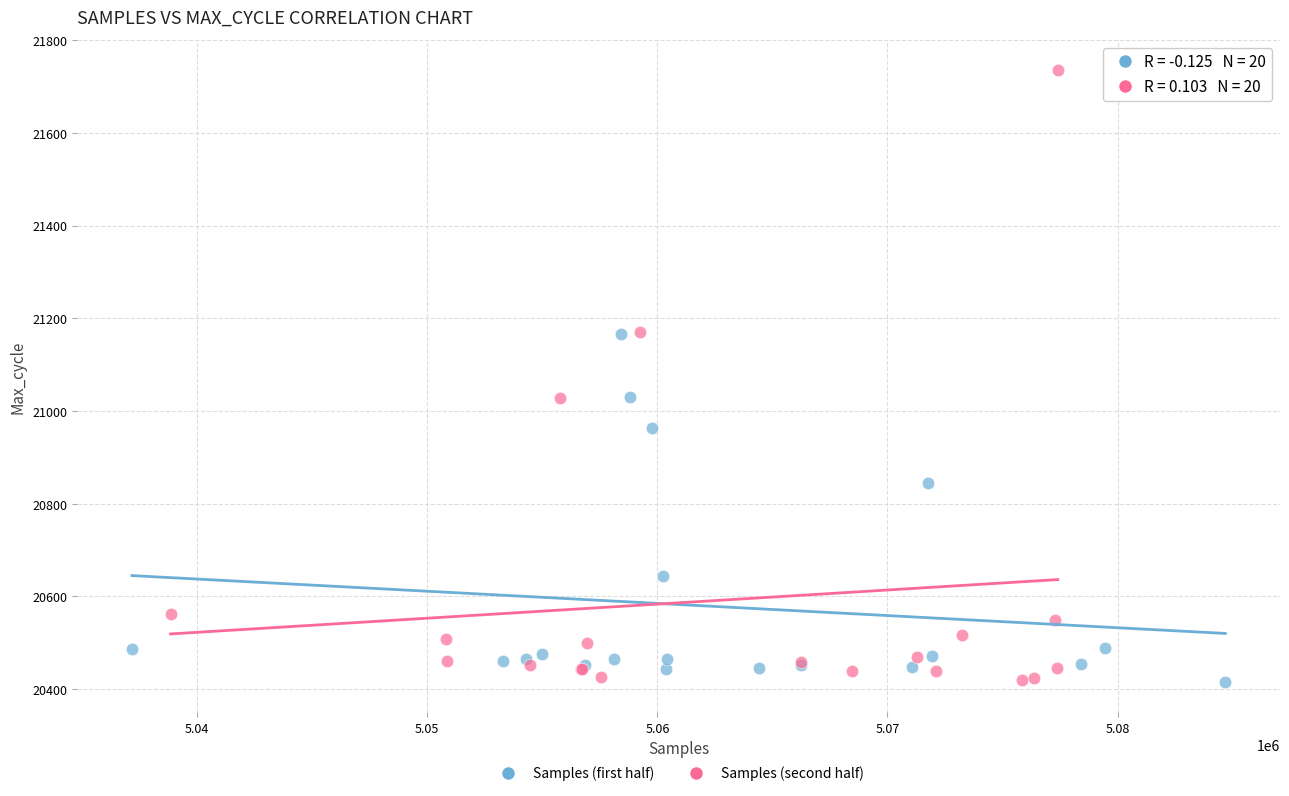

Which series has the largest Y range (max minus min)?

Samples (second half)